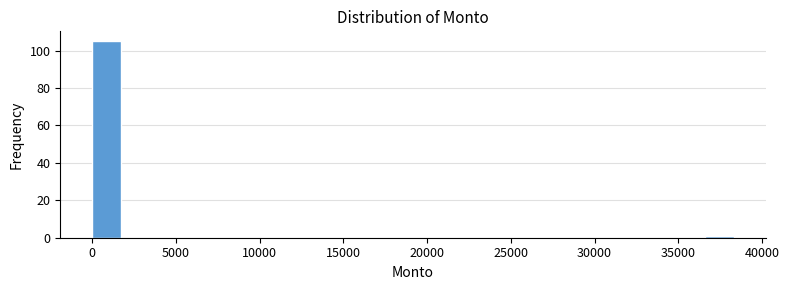

Read against the x-axis, roughly where is the centre of the tallest bar?

1000